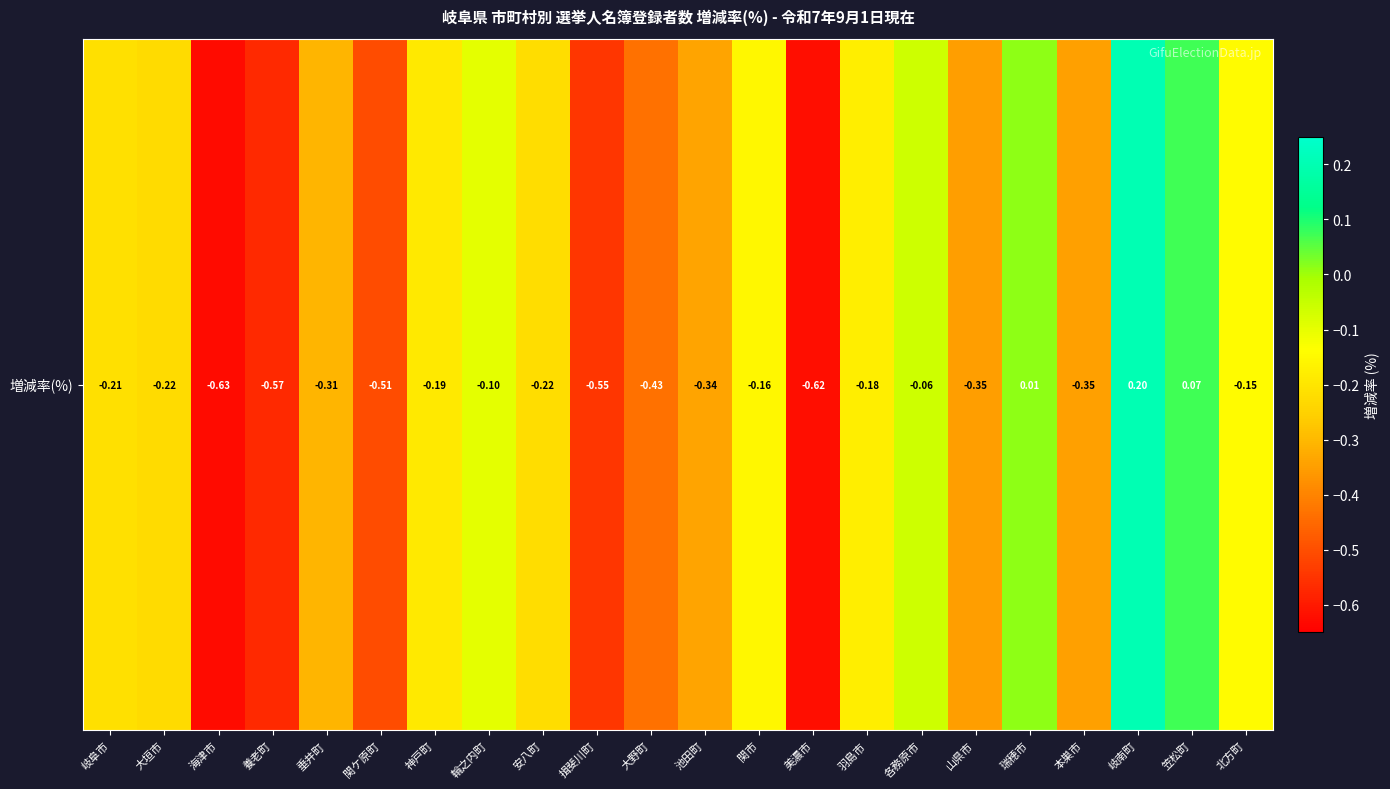

What is the smallest value displayed?

-0.6